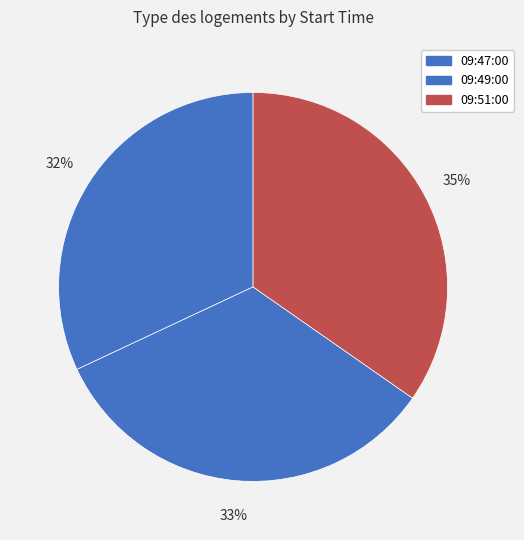

Does any single category account for the majority?

No